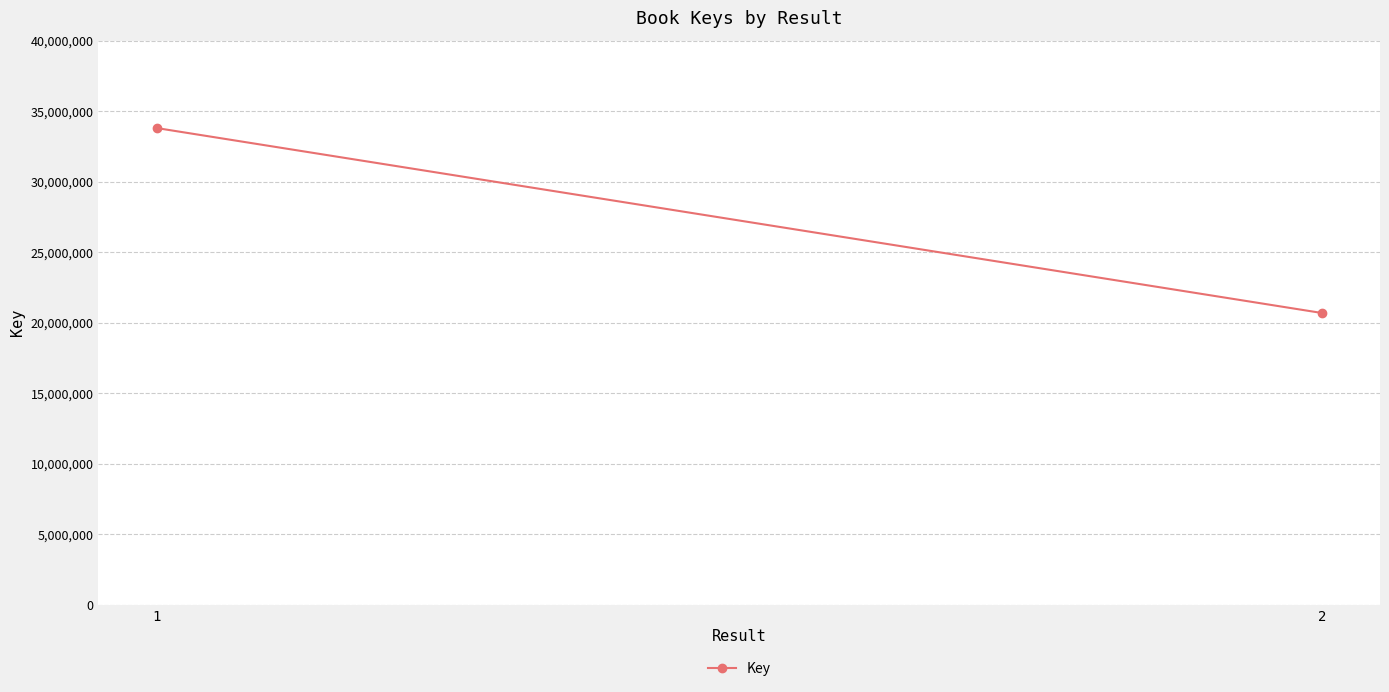

What is the greatest value displayed?

33803860